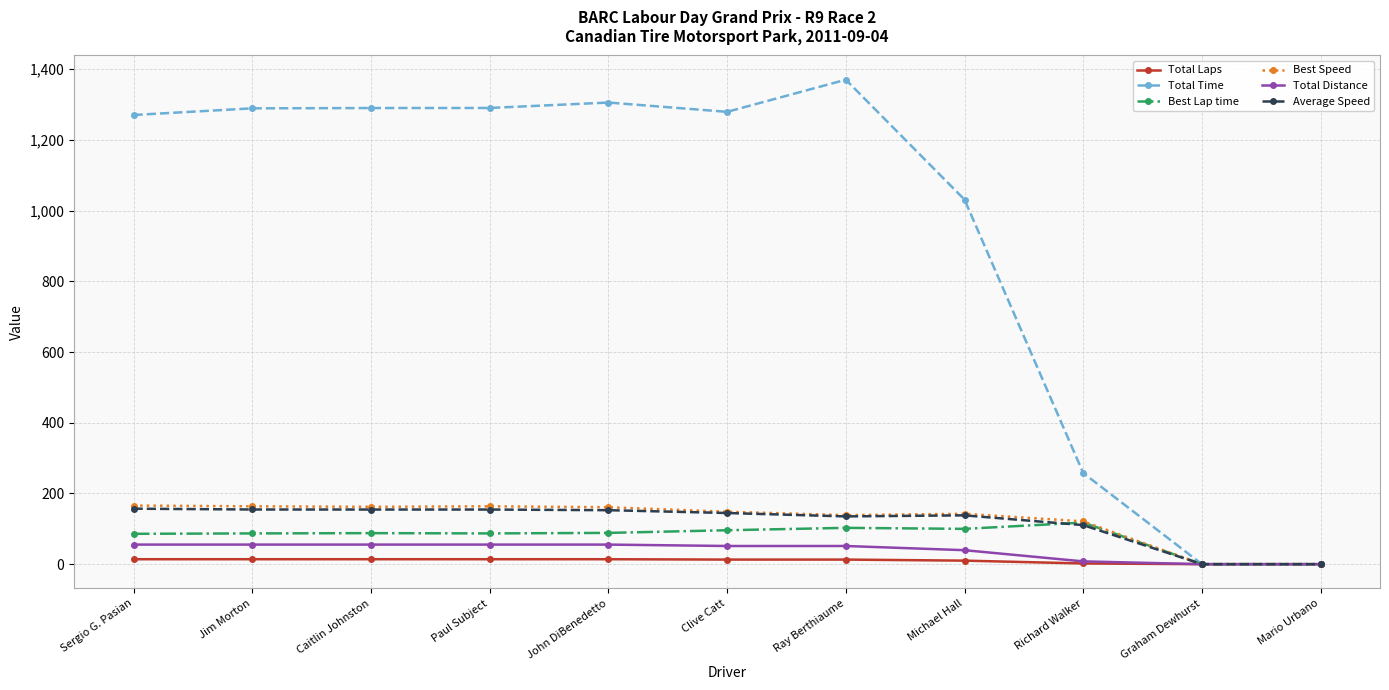

What is the total value across all series at Jim Morton?

1764.2